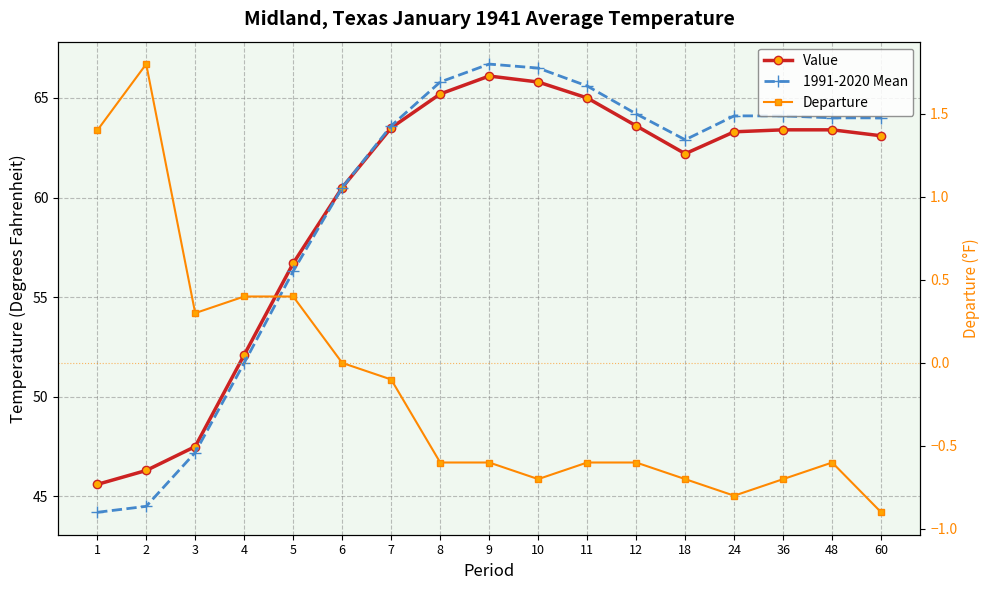

What are all the series names shown in the legend?

Value, 1991-2020 Mean, Departure